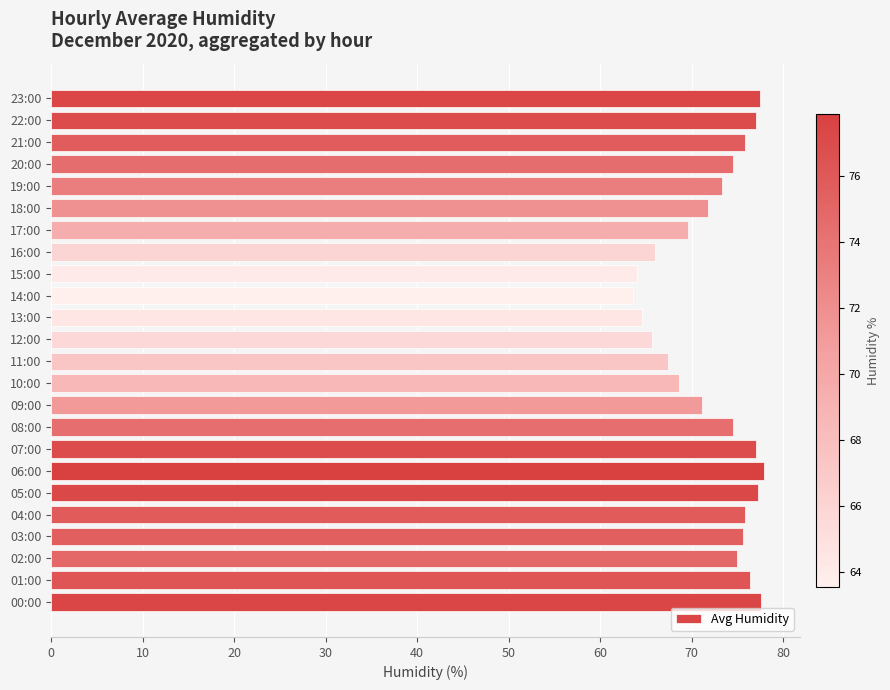

Does the chart contain any negative values?

No